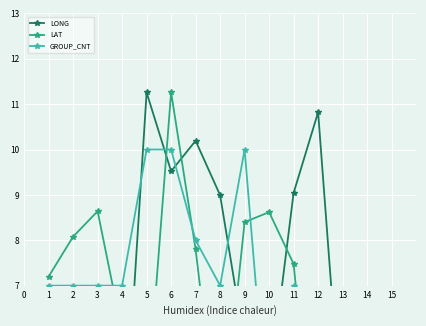

Reading right to left, extract all data points from this chart.

LONG: 1.3	3.6	3.6	10.8	9.0	4.7	5.7	9.0	10.2	9.5	11.3	2.7	5.0	5.3	1.1
LAT: 6.8	1.2	0.9	2.0	7.5	8.6	8.4	3.3	7.8	11.3	4.2	6.0	8.6	8.1	7.2
GROUP_CNT: 3.5	6.5	3.5	2.5	7.0	3.5	10.0	7.0	8.0	10.0	10.0	7.0	7.0	7.0	7.0